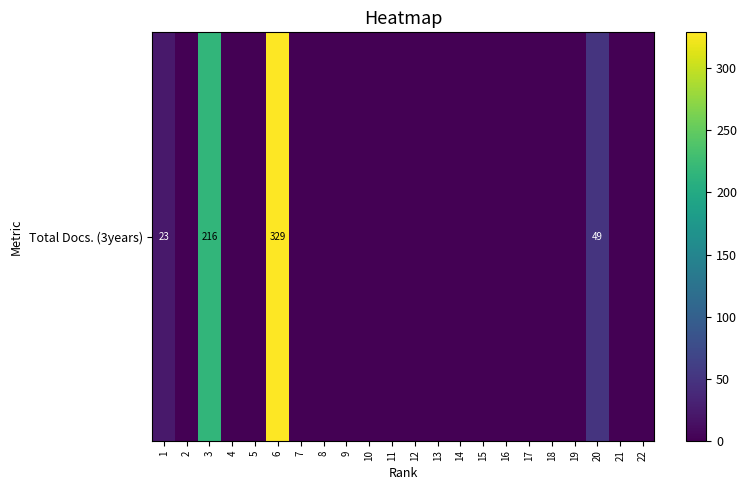

What is the average value?

28